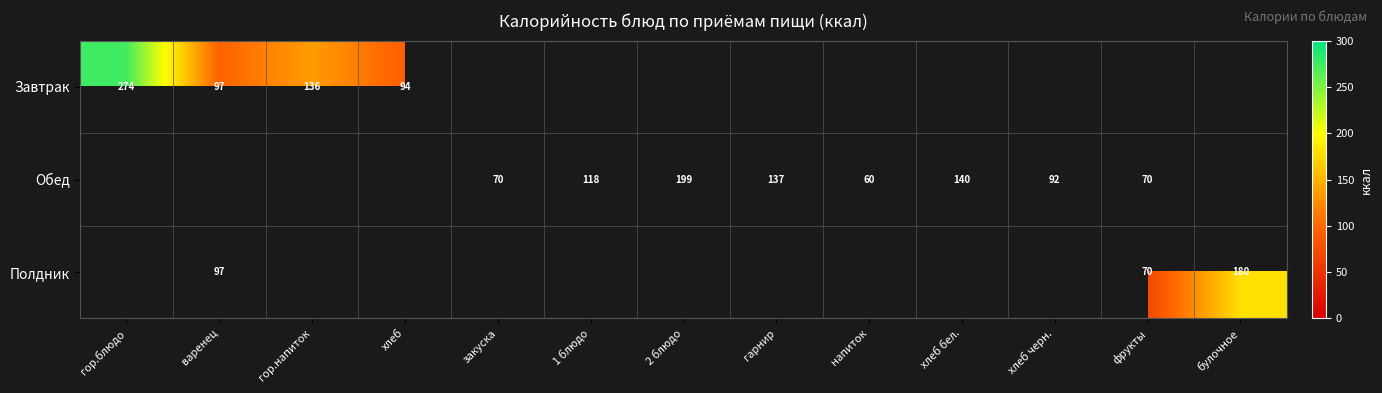

At which category does the chart reach its peak across all series?

гор.блюдо